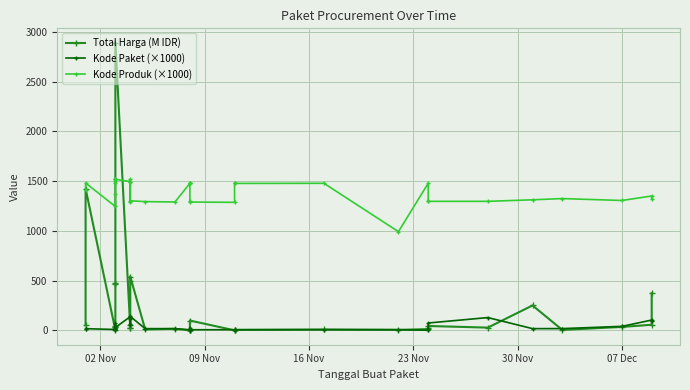

How many categories are shown in the chart?

35